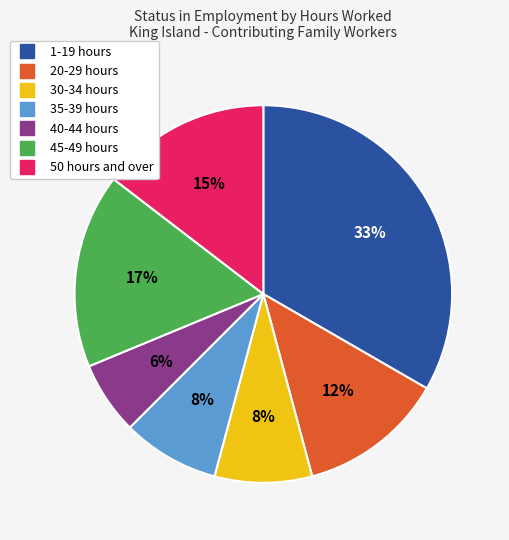

To the nearest percent, what is the difference between the largest and smallest slice percentages?

27%